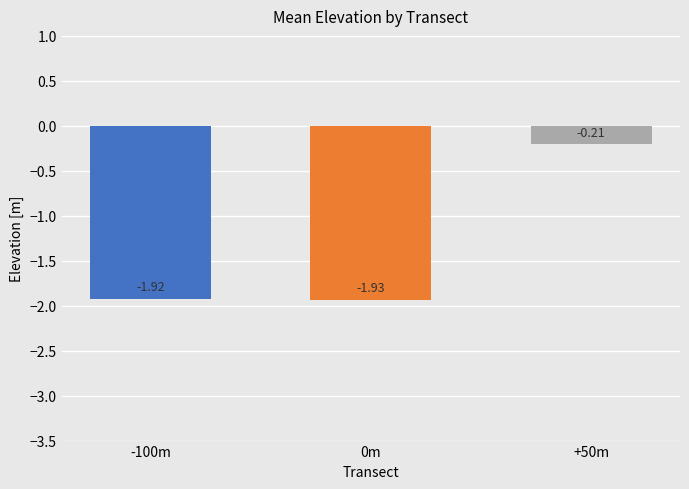

Rank the categories by value from highest to lowest.

+50m, -100m, 0m